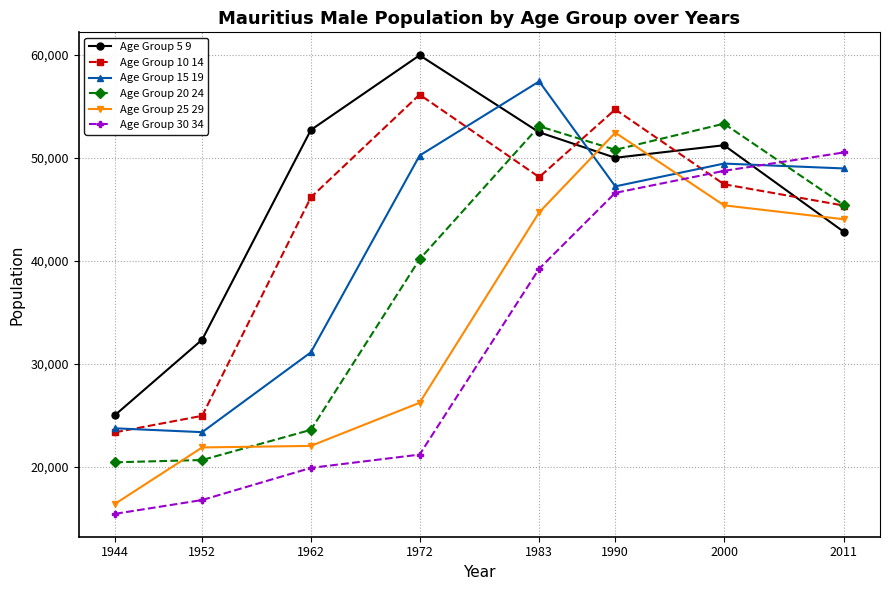

The value of Age Group 5 9 at 2000 is 33208. True or false?

False